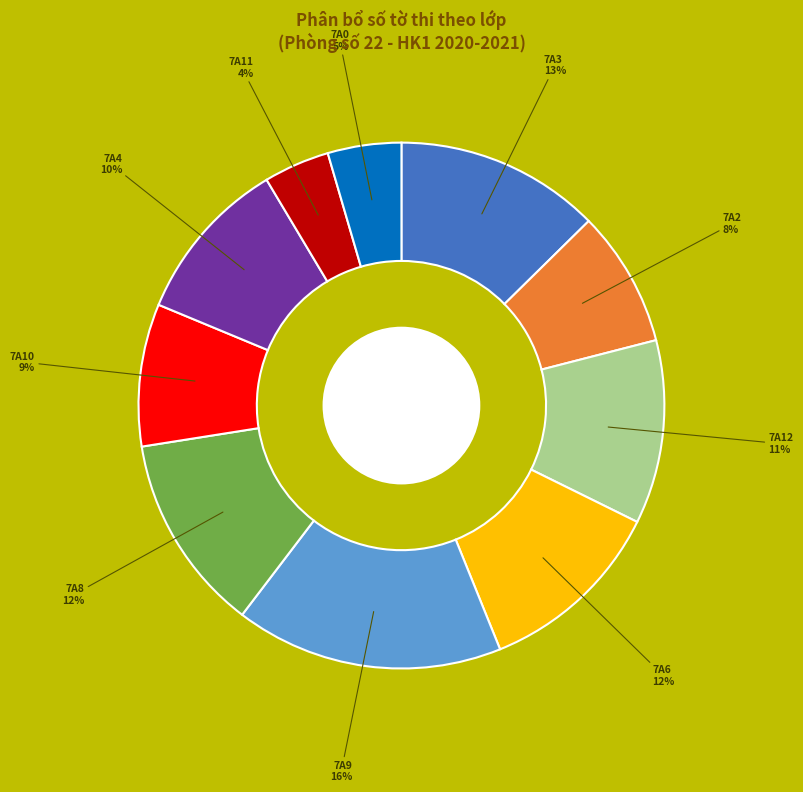

Is there any slice that represents more than half of the pie?

No